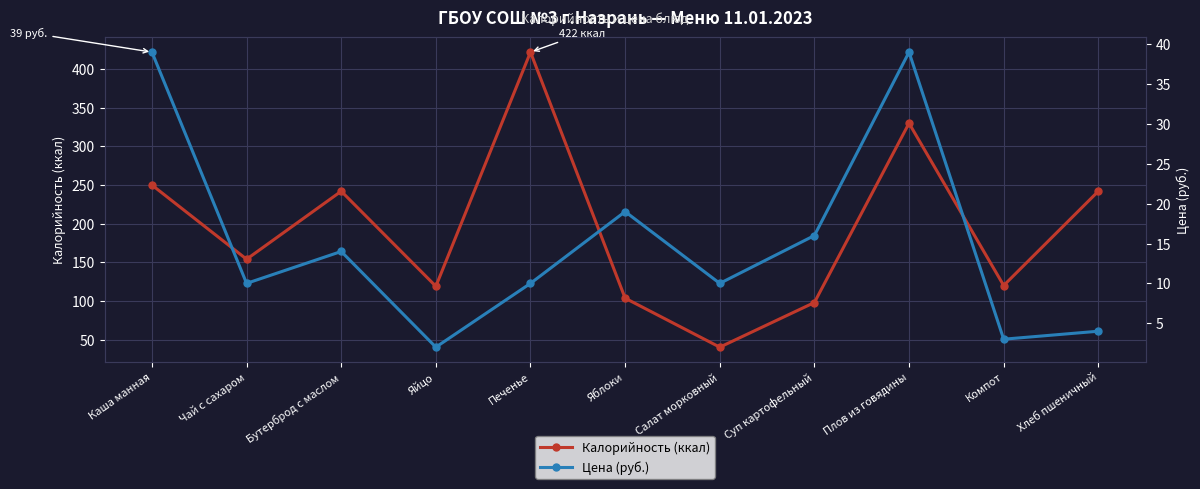

How many interior local peaks does the Цена (руб.) series have?

3